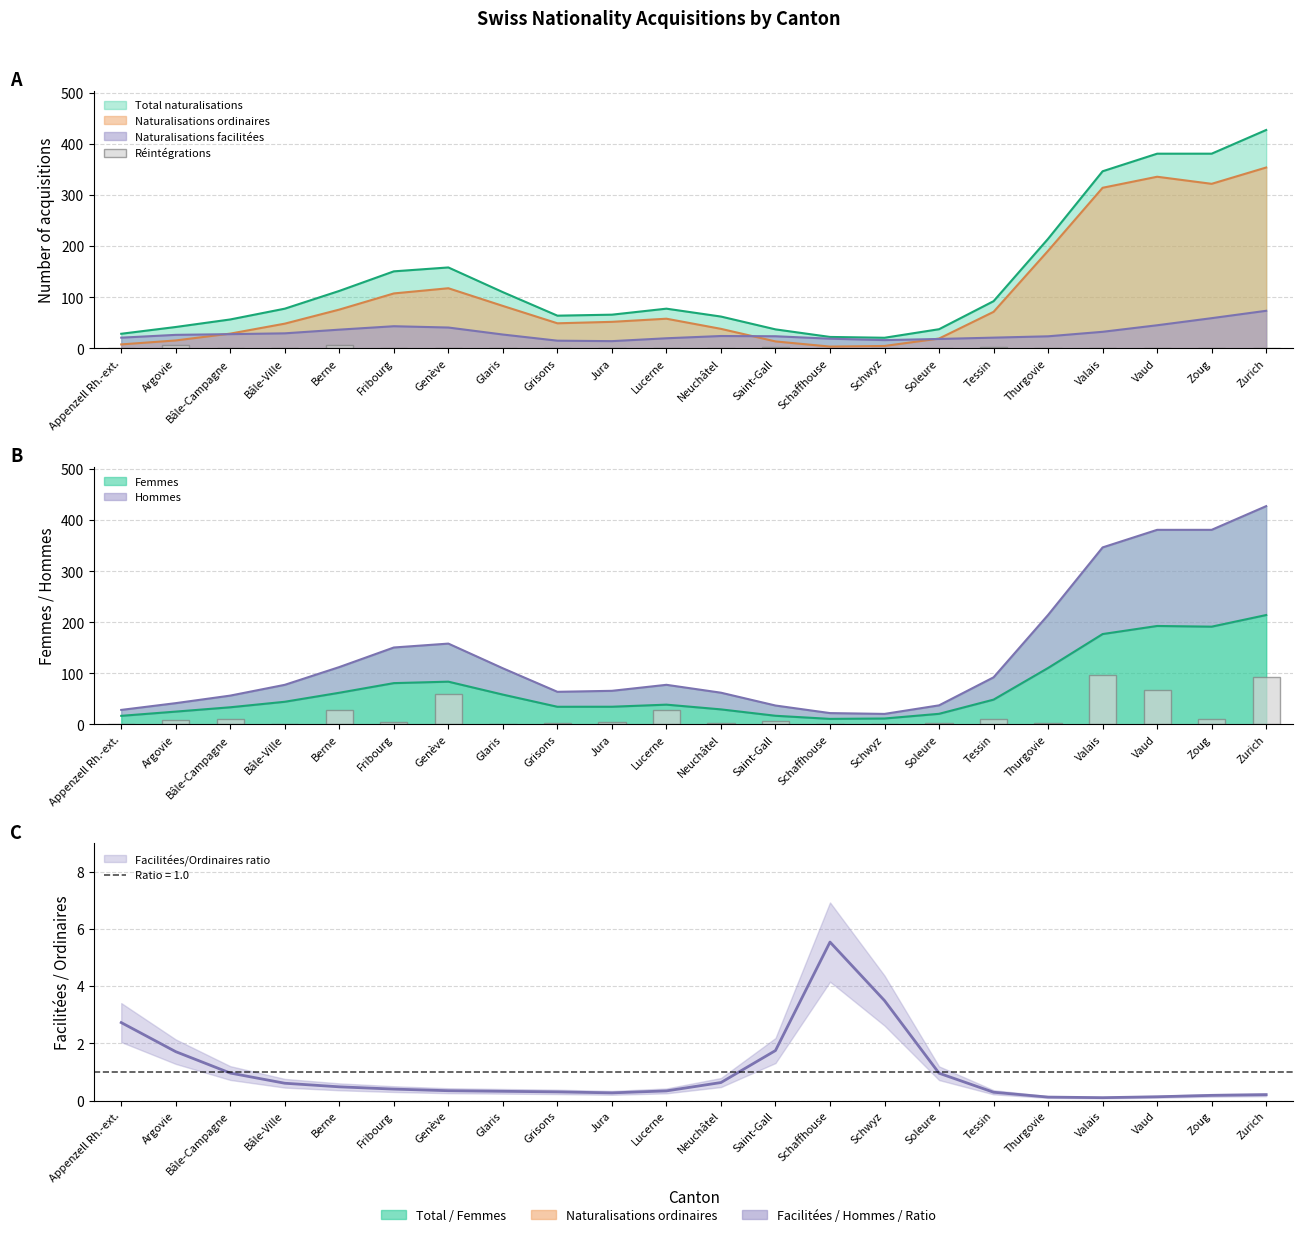

What is the label of the 12th bar from the left?

Neuchâtel